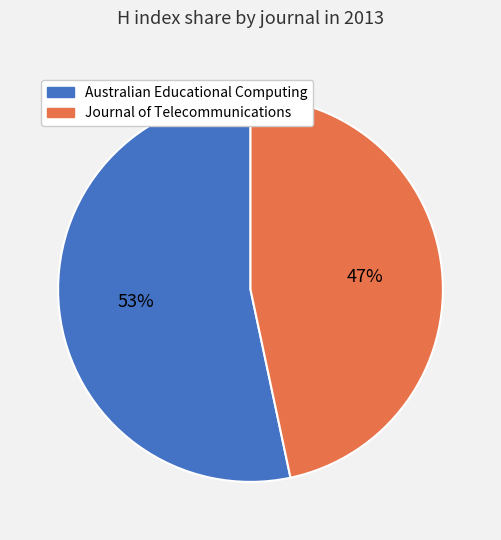

To the nearest percent, what is the average slice percentage?

50%